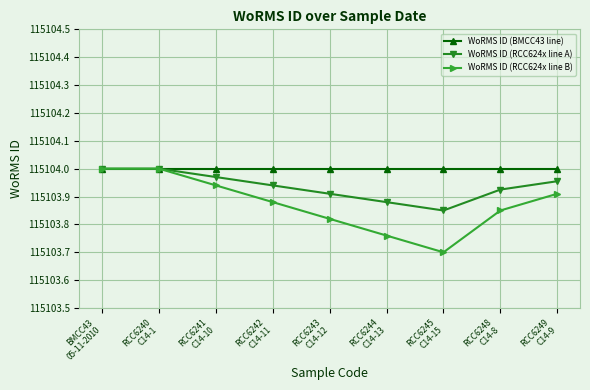

Rank the series by their average value, from lowest to highest.

WoRMS ID (RCC624x line B), WoRMS ID (RCC624x line A), WoRMS ID (BMCC43 line)